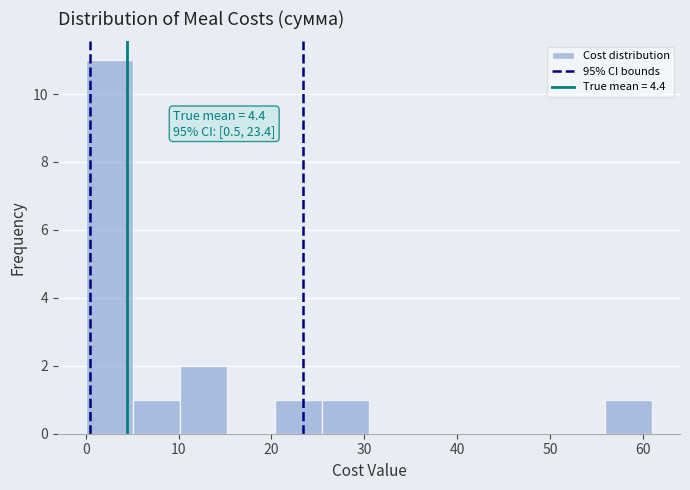

Over which range of the x-axis is the bar tallest?

0 to 5